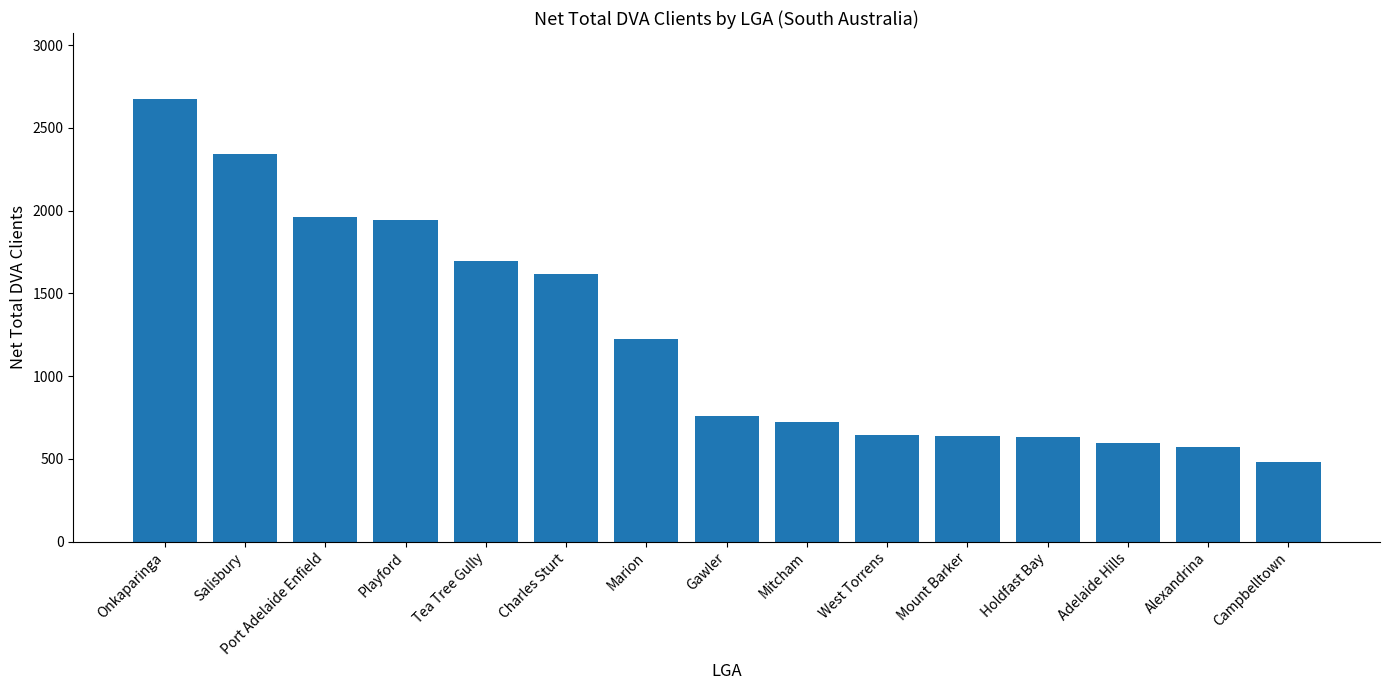

What is the change in value from Tea Tree Gully to West Torrens?

-1055